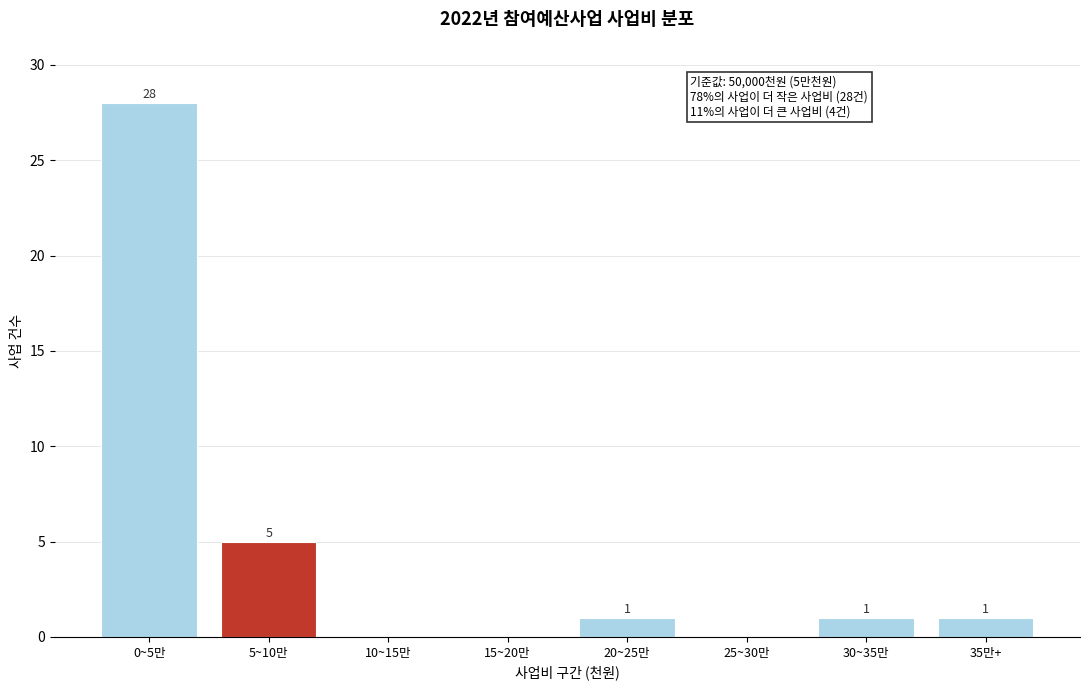

Reading left to right, what are all the values shown in this chart?

0~5만=28	5~10만=5	10~15만=0	15~20만=0	20~25만=1	25~30만=0	30~35만=1	35만+=1